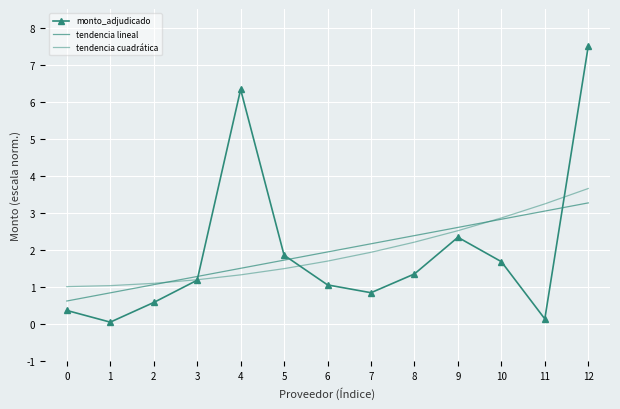

What is the value of the tendencia cuadrática point at the 8th from the left?

1.9